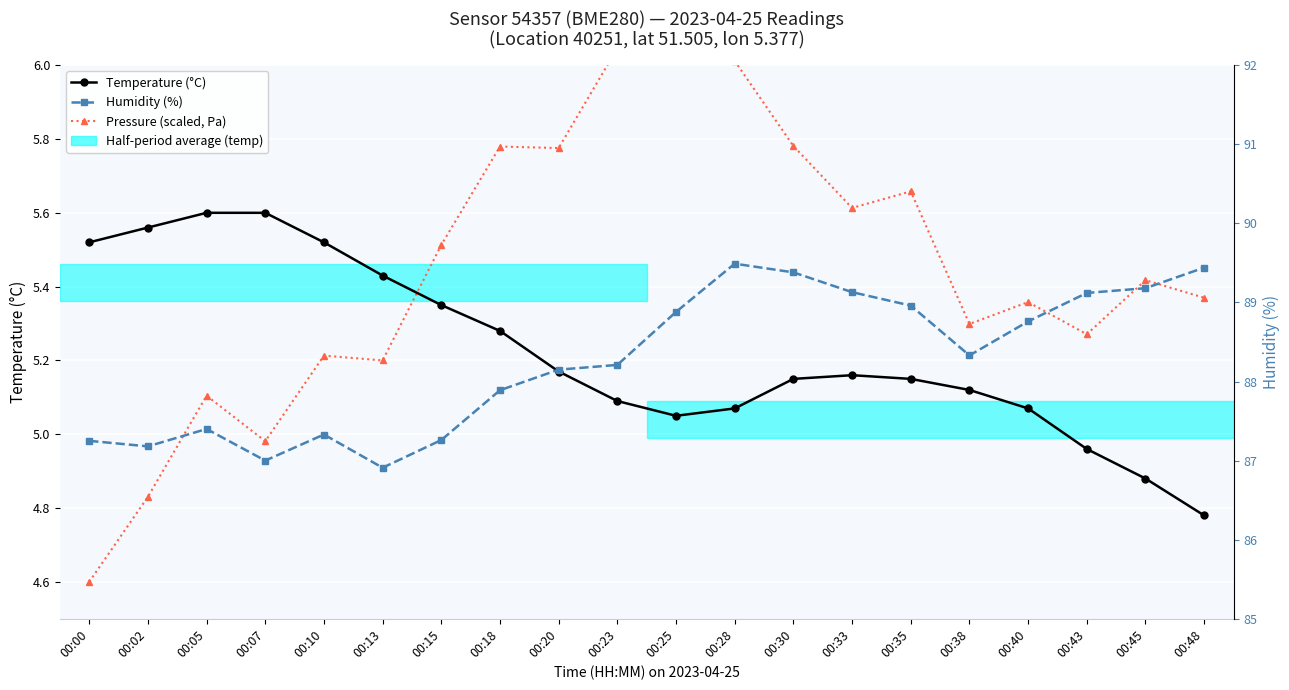

Reading right to left, list all the values displayed in this chart.

Temperature (°C): 00:48=4.8	00:45=4.9	00:43=5.0	00:40=5.1	00:38=5.1	00:35=5.2	00:33=5.2	00:30=5.2	00:28=5.1	00:25=5.0	00:23=5.1	00:20=5.2	00:18=5.3	00:15=5.3	00:13=5.4	00:10=5.5	00:07=5.6	00:05=5.6	00:02=5.6	00:00=5.5
Pressure (scaled, Pa): 00:48=5.4	00:45=5.4	00:43=5.3	00:40=5.4	00:38=5.3	00:35=5.7	00:33=5.6	00:30=5.8	00:28=6.0	00:25=6.1	00:23=6.0	00:20=5.8	00:18=5.8	00:15=5.5	00:13=5.2	00:10=5.2	00:07=5.0	00:05=5.1	00:02=4.8	00:00=4.6
Humidity (%): 00:48=89.4	00:45=89.2	00:43=89.1	00:40=88.8	00:38=88.3	00:35=89.0	00:33=89.1	00:30=89.4	00:28=89.5	00:25=88.9	00:23=88.2	00:20=88.2	00:18=87.9	00:15=87.3	00:13=86.9	00:10=87.3	00:07=87.0	00:05=87.4	00:02=87.2	00:00=87.2